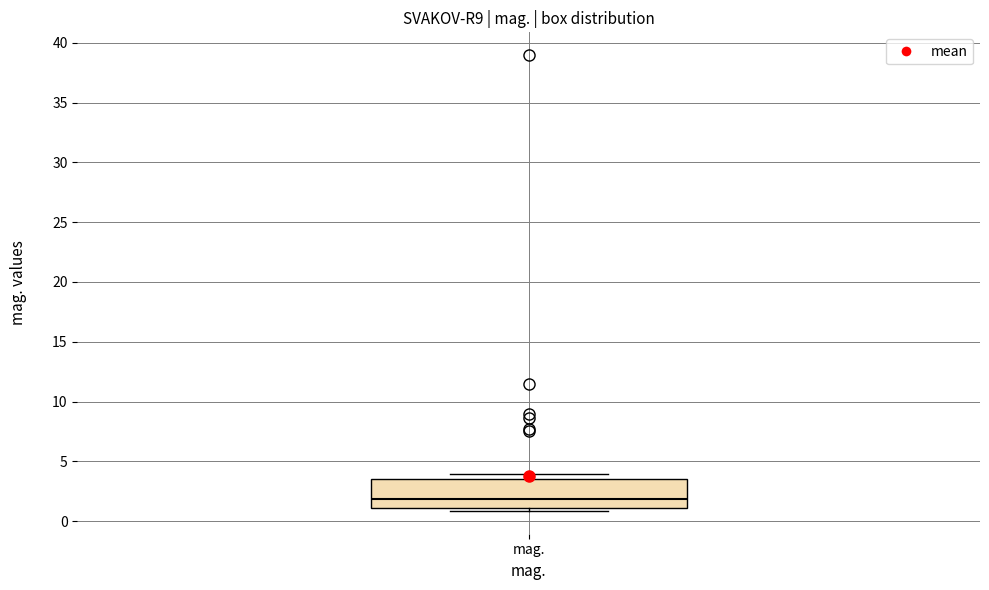

Where does the median line of the box for mag. sit on the y-axis? The values are not printed on the chart, so give them approximately, as read against the axis.

2.0